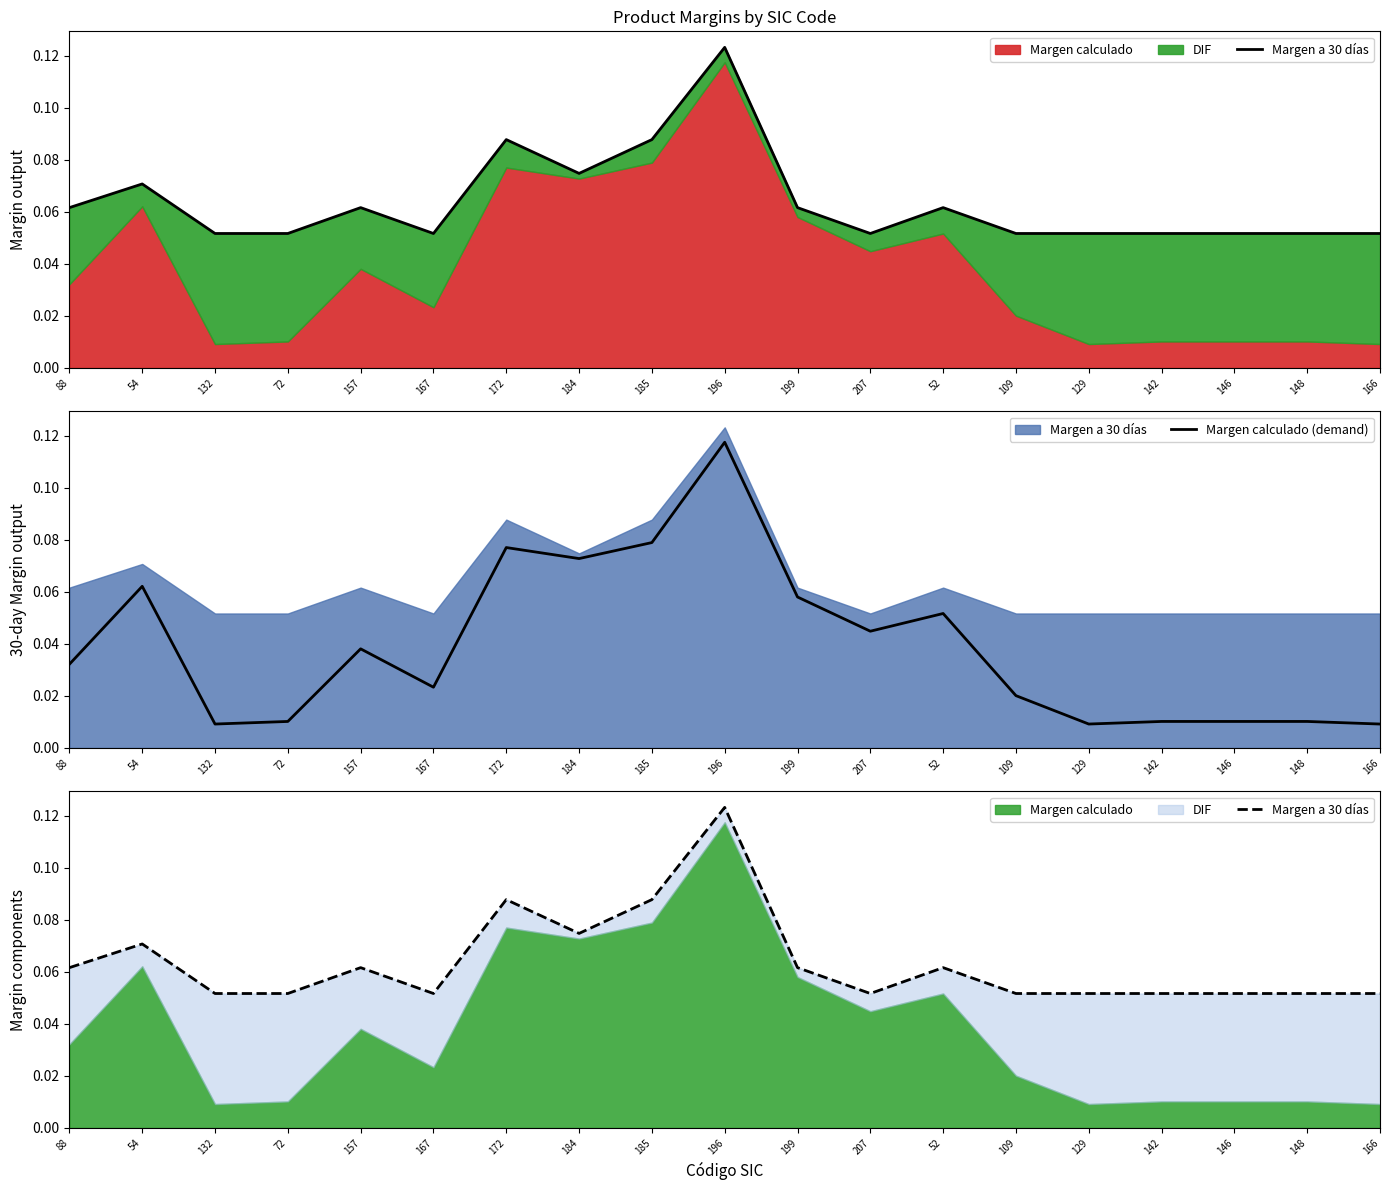

At which label does Margen calculado (demand) reach its minimum?

132